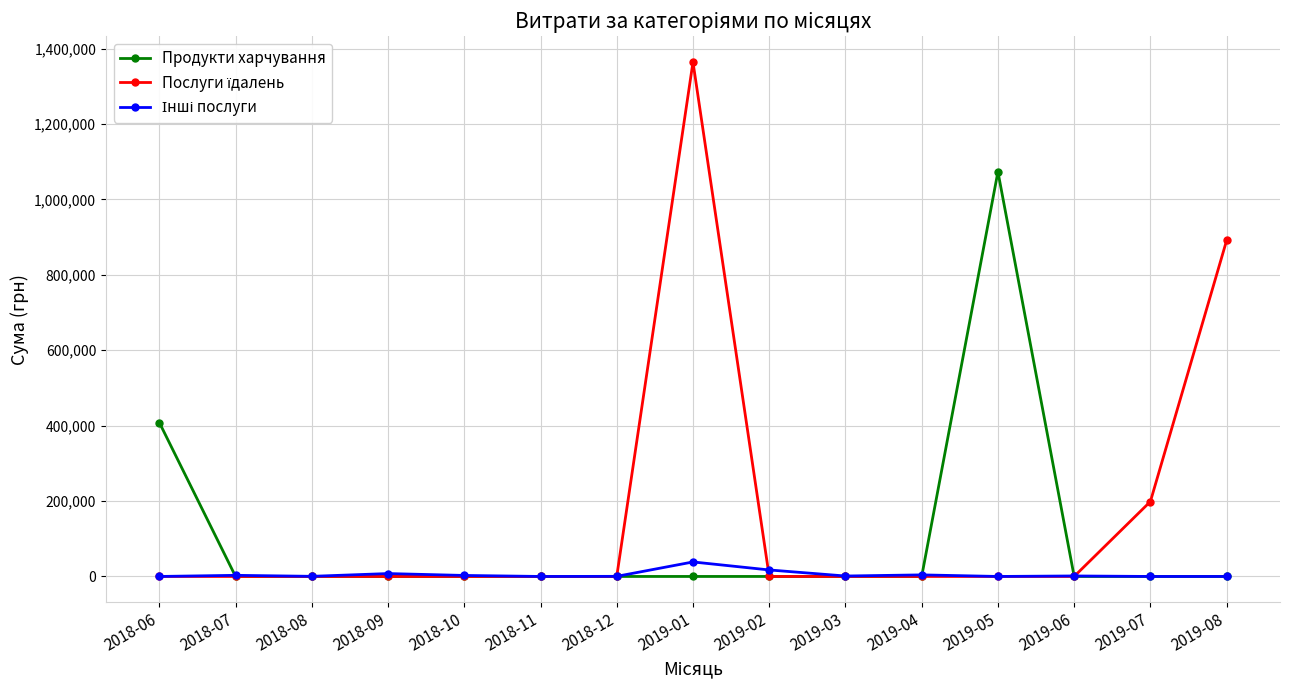

What is the total value across all series at 2019-01?

1402579.8